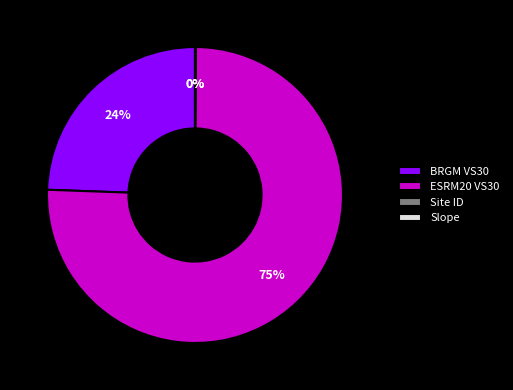

Which has a higher value, ESRM20 VS30 or Site ID?

ESRM20 VS30